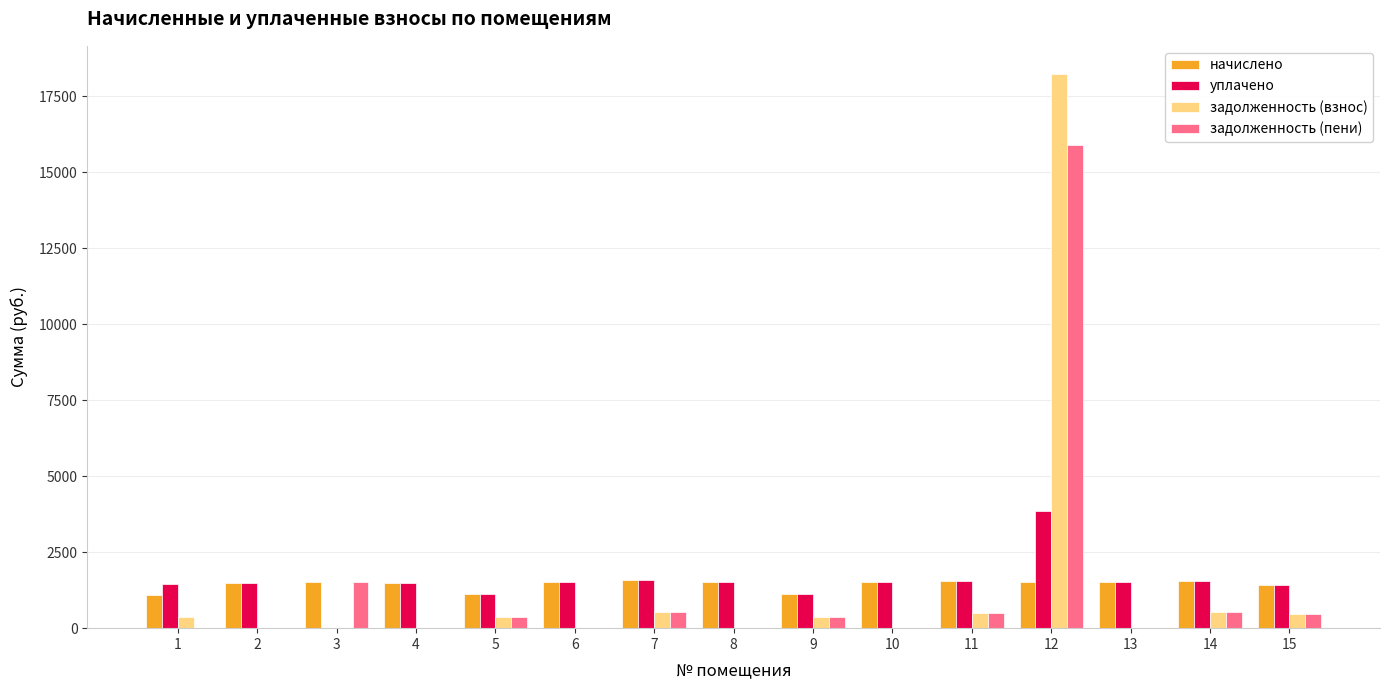

What is the difference between the задолженность (взнос) values at 6 and 15?

470.3